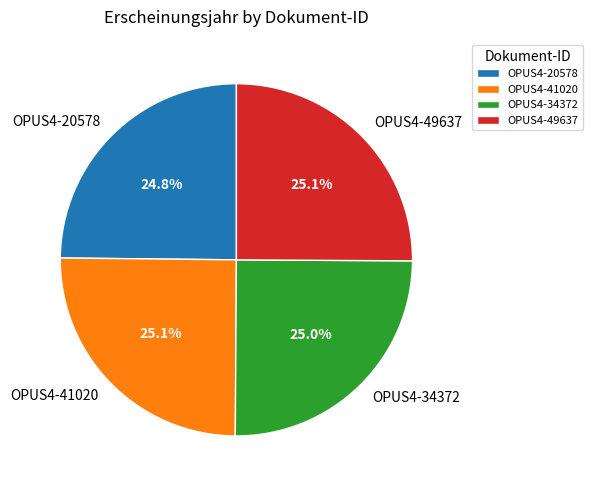

To the nearest percent, what is the combined percentage of OPUS4-34372 and OPUS4-20578?

50%